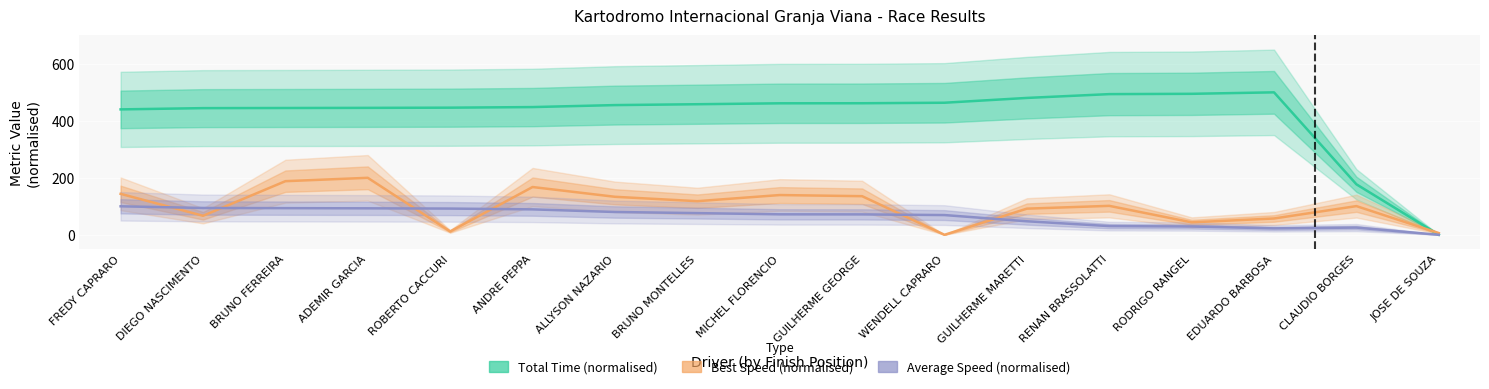

Reading right to left, extract all data points from this chart.

Total Time (normalised): JOSE DE SOUZA=0.0	CLAUDIO BORGES=177.2	EDUARDO BARBOSA=500.0	RODRIGO RANGEL=494.8	RENAN BRASSOLATTI=493.7	GUILHERME MARETTI=480.4	WENDELL CAPRARO=463.5	GUILHERME GEORGE=461.7	MICHEL FLORENCIO=461.5	BRUNO MONTELLES=458.3	ALLYSON NAZARIO=455.2	ANDRE PEPPA=448.3	ROBERTO CACCURI=446.2	ADEMIR GARCIA=445.5	BRUNO FERREIRA=445.0	DIEGO NASCIMENTO=444.6	FREDY CAPRARO=440.2
Best Speed (normalised): JOSE DE SOUZA=5.9	CLAUDIO BORGES=100.7	EDUARDO BARBOSA=57.2	RODRIGO RANGEL=43.7	RENAN BRASSOLATTI=101.6	GUILHERME MARETTI=91.7	WENDELL CAPRARO=0.0	GUILHERME GEORGE=135.5	MICHEL FLORENCIO=139.5	BRUNO MONTELLES=118.0	ALLYSON NAZARIO=133.4	ANDRE PEPPA=167.7	ROBERTO CACCURI=11.7	ADEMIR GARCIA=200.0	BRUNO FERREIRA=188.2	DIEGO NASCIMENTO=66.7	FREDY CAPRARO=143.7
Average Speed (normalised): JOSE DE SOUZA=0.0	CLAUDIO BORGES=25.3	EDUARDO BARBOSA=22.6	RODRIGO RANGEL=29.1	RENAN BRASSOLATTI=30.5	GUILHERME MARETTI=47.5	WENDELL CAPRARO=69.3	GUILHERME GEORGE=71.6	MICHEL FLORENCIO=71.8	BRUNO MONTELLES=76.1	ALLYSON NAZARIO=80.1	ANDRE PEPPA=89.2	ROBERTO CACCURI=92.0	ADEMIR GARCIA=92.9	BRUNO FERREIRA=93.5	DIEGO NASCIMENTO=94.1	FREDY CAPRARO=100.0